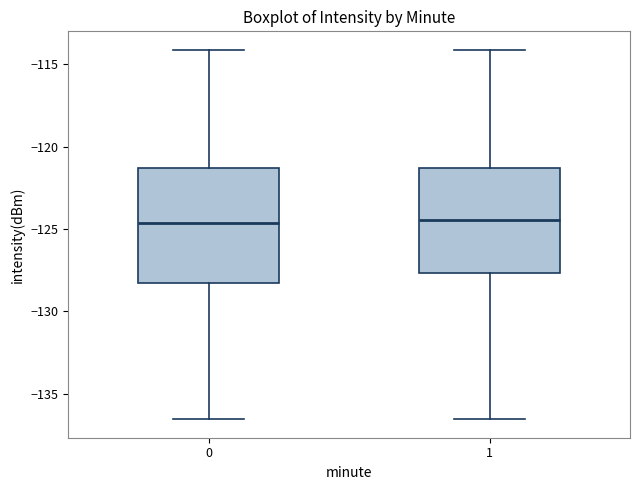

Reading left to right, transcribe this box plot: for each box, give where its median line is, the range the box spans, and where its two whiskers end, as read against the y-axis. The values are not printed on the chart, so give them approximately, as read against the axis.

0: median -124.5, box -128.5 to -121.5, whiskers -136.5 to -114.0
1: median -124.5, box -127.5 to -121.5, whiskers -136.5 to -114.0